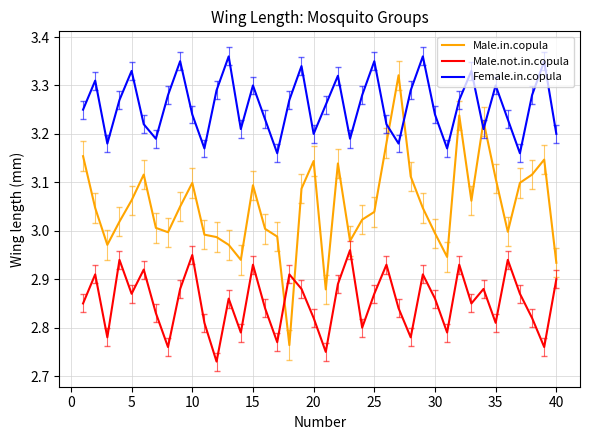

After their last crossing, which series has the higher values: Male.not.in.copula or Male.in.copula?

Male.in.copula